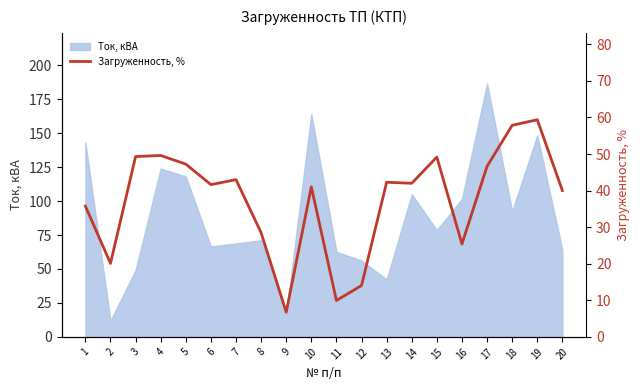

At which category does the chart reach its minimum across all series?

9